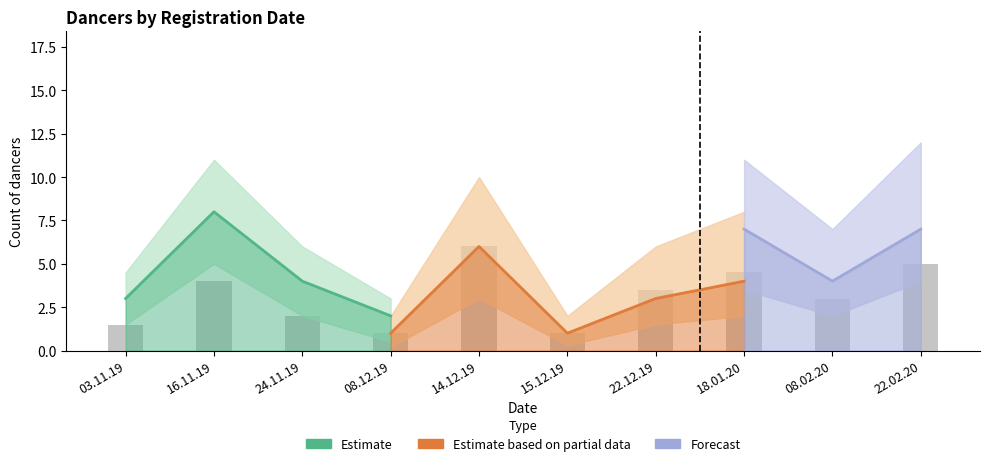

Is the value of Estimate based on partial data at 03.11.19 greater than the value of Estimate at 08.12.19?

No